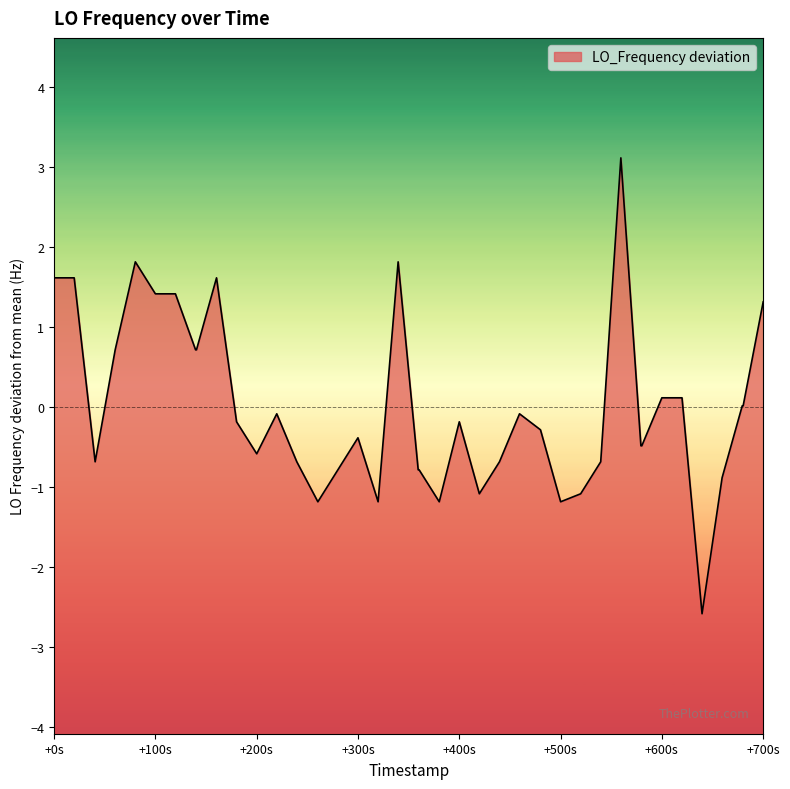

How many values are below zero?

24